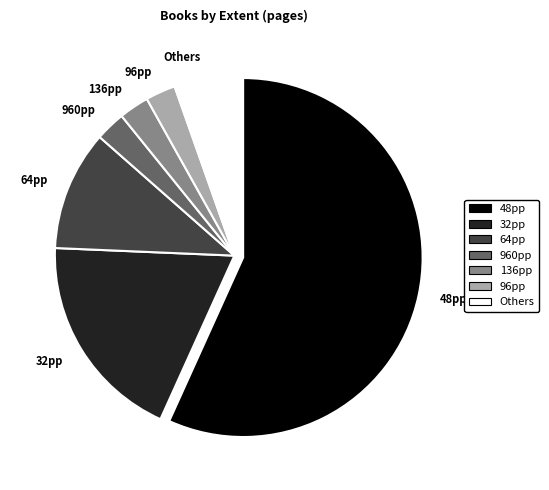

Does 136pp represent more than half of the total?

No